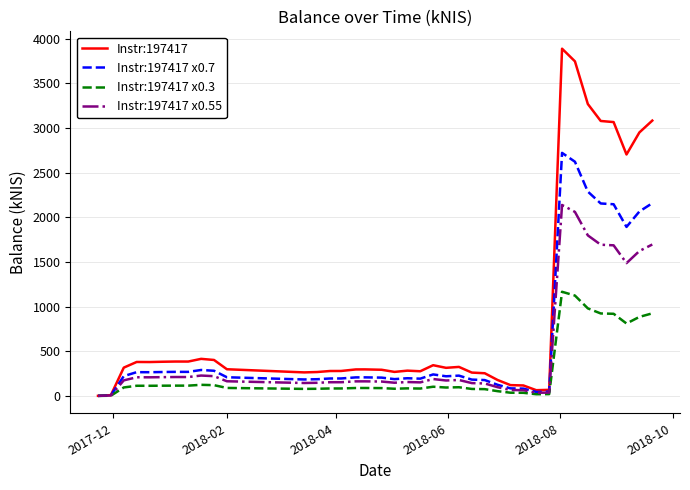

How many categories are shown in the chart?

40